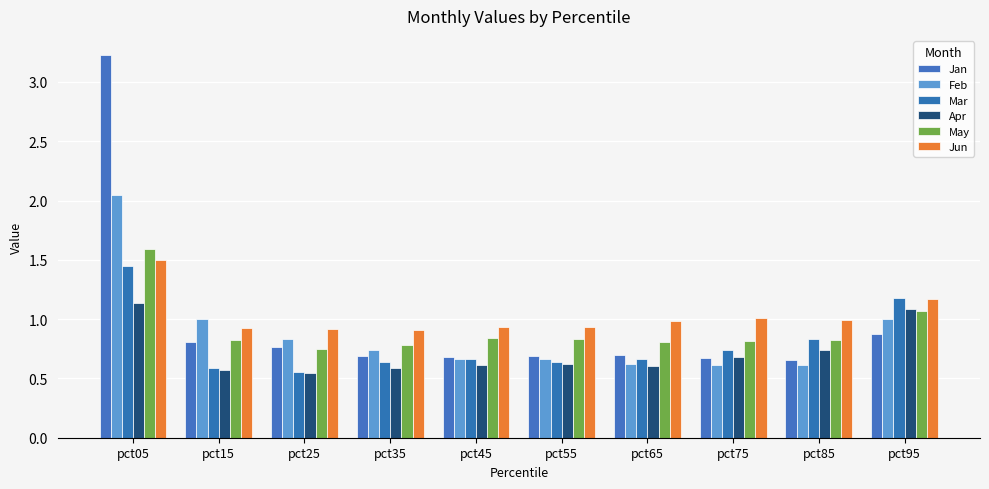

True or false: Jan has a value of 0.4 at pct95.

False